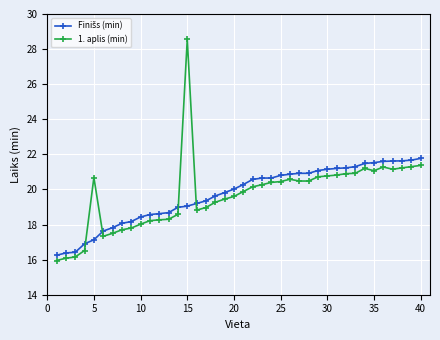

What is the difference between the maximum and minimum values in the 1. aplis (min) series?

12.6